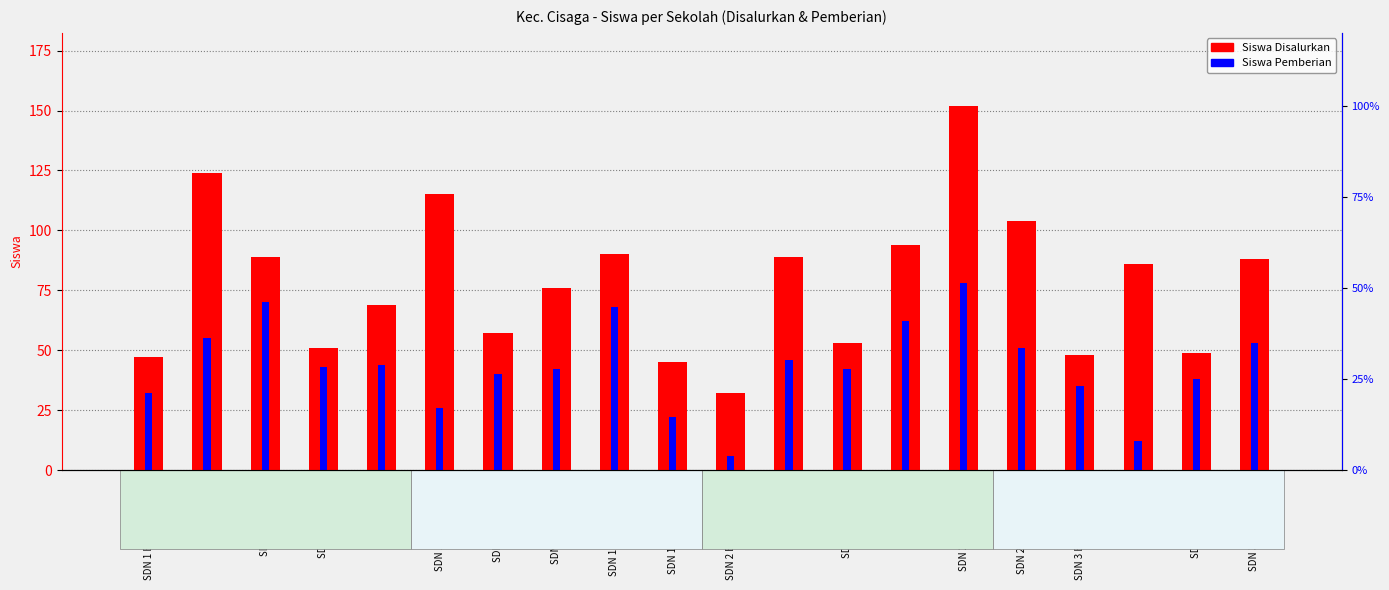

What is the sum of all Siswa Disalurkan values?

1558